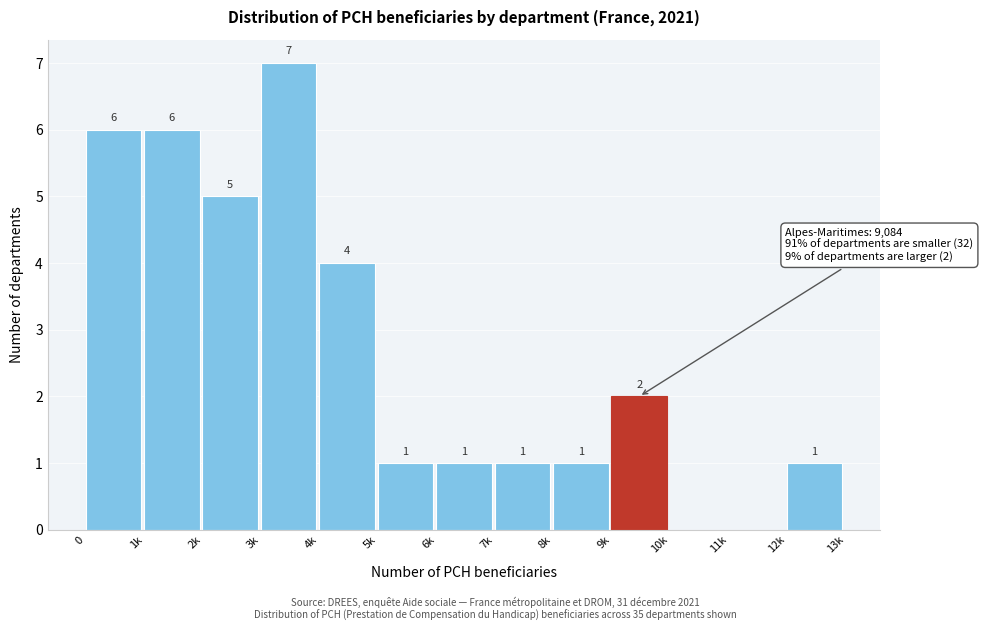

Reading left to right, transcribe all the data shown in this chart.

0=6	1k=6	2k=5	3k=7	4k=4	5k=1	6k=1	7k=1	8k=1	9k=2	10k=0	11k=0	12k=1